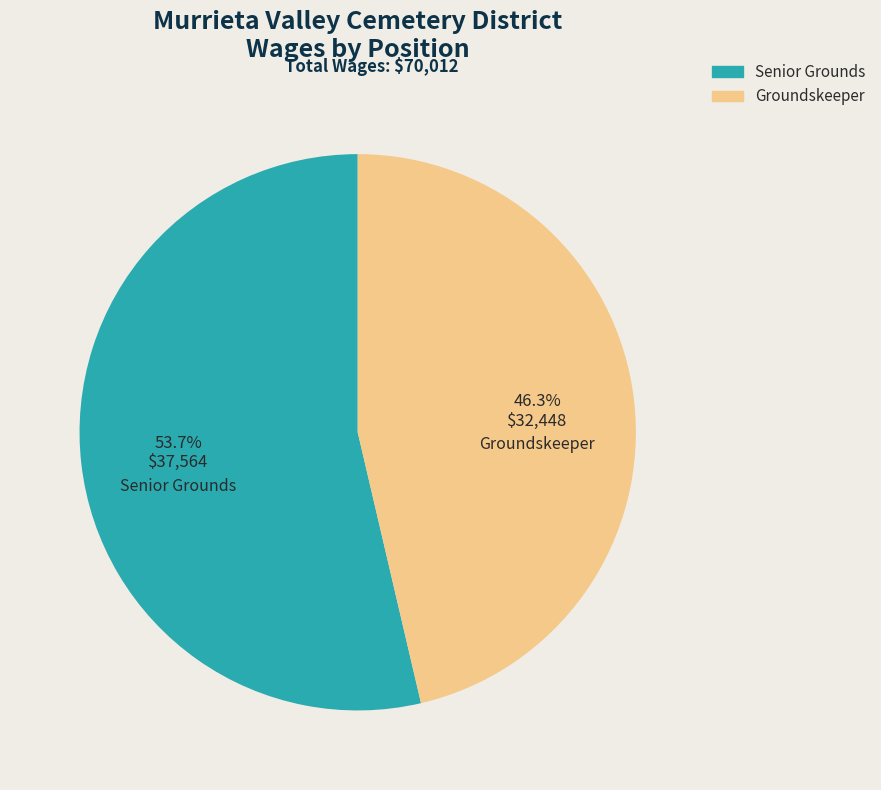

Count the number of slices in the pie.

2